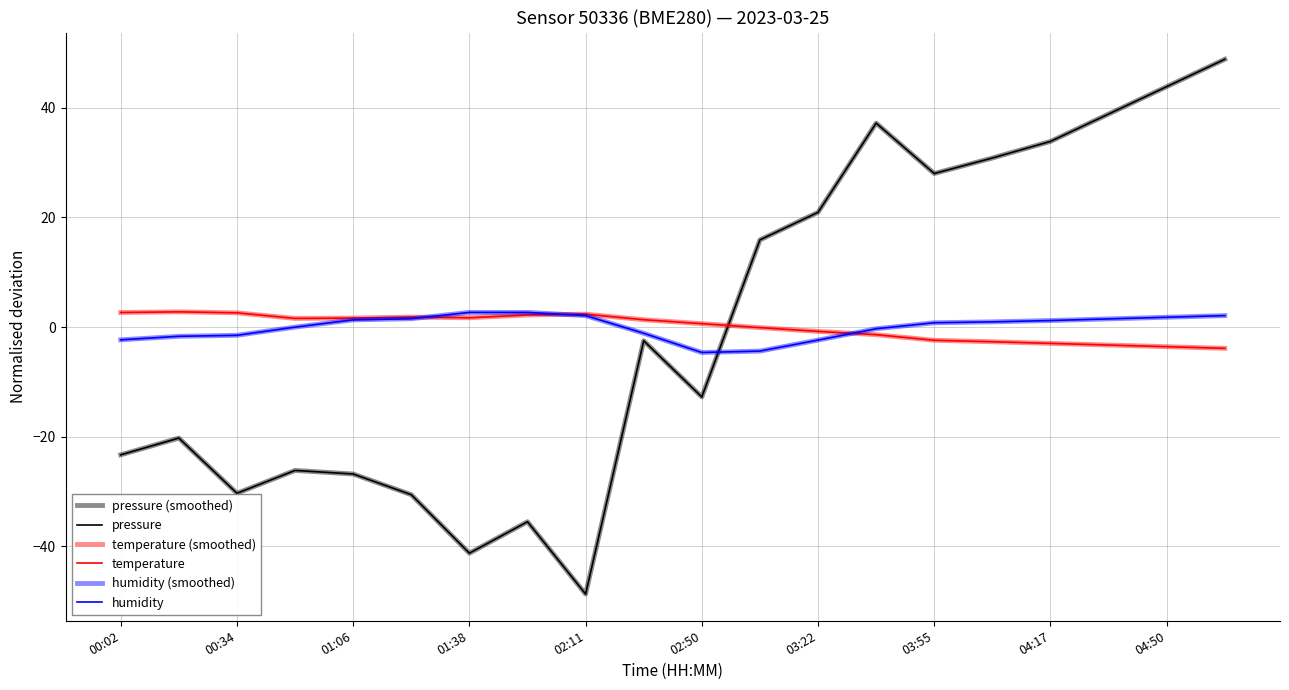

After their last crossing, which series has the higher values: pressure or temperature (smoothed)?

pressure